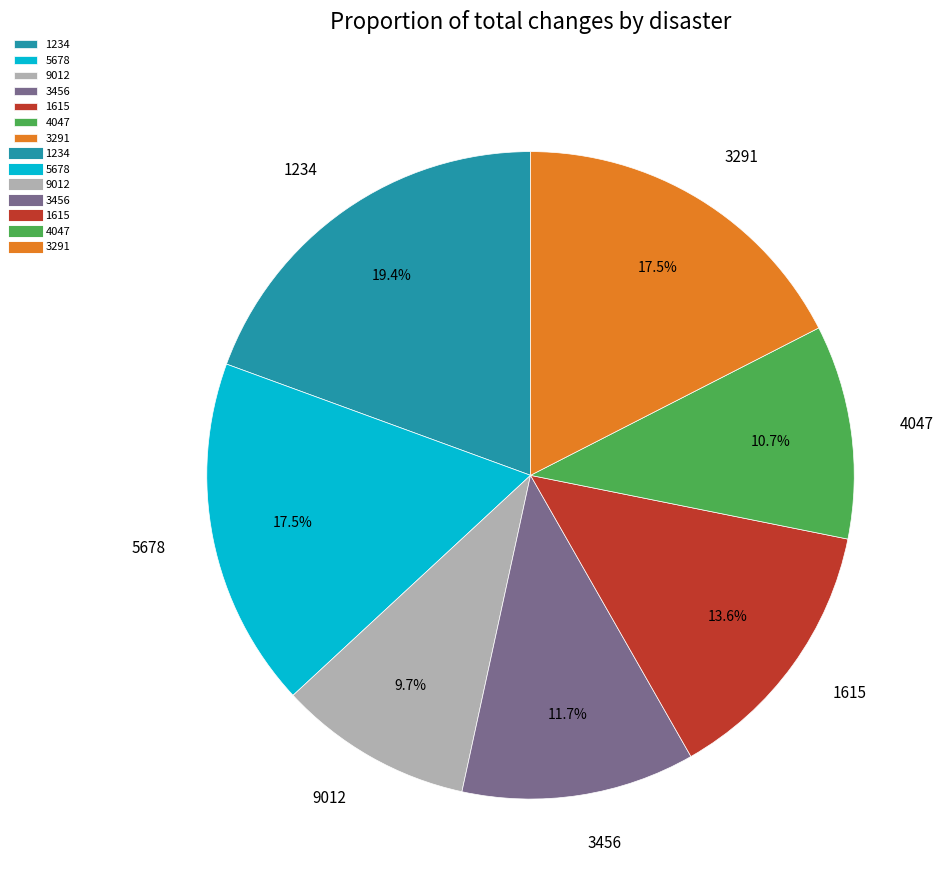

Count the number of slices in the pie.

7